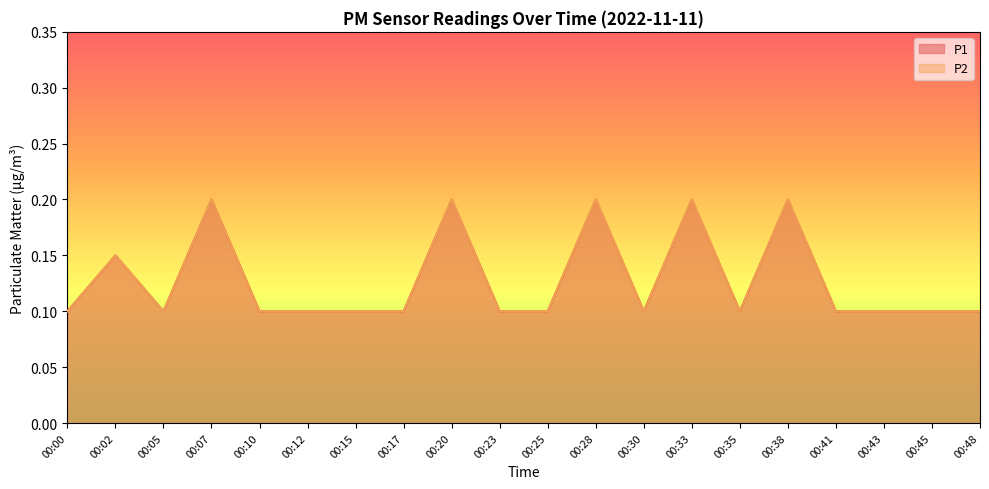

What is the lowest value of the P1 series?

0.1